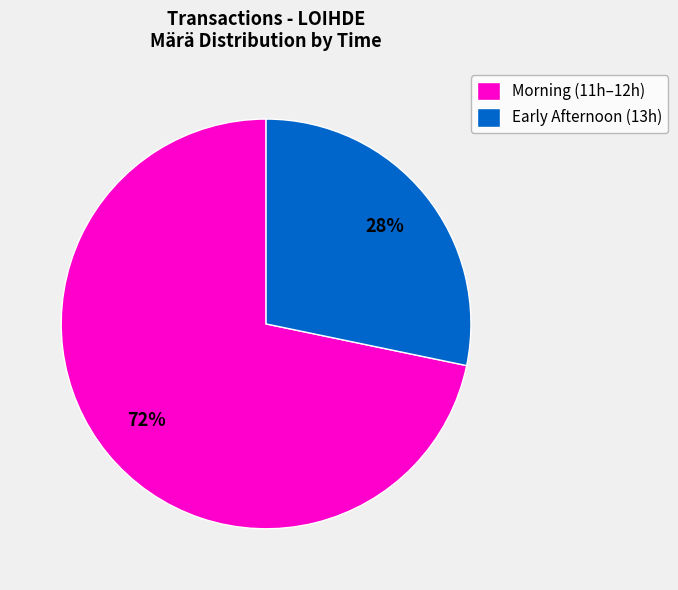

Combined, do Morning (11h–12h) and Early Afternoon (13h) account for over 50%?

Yes